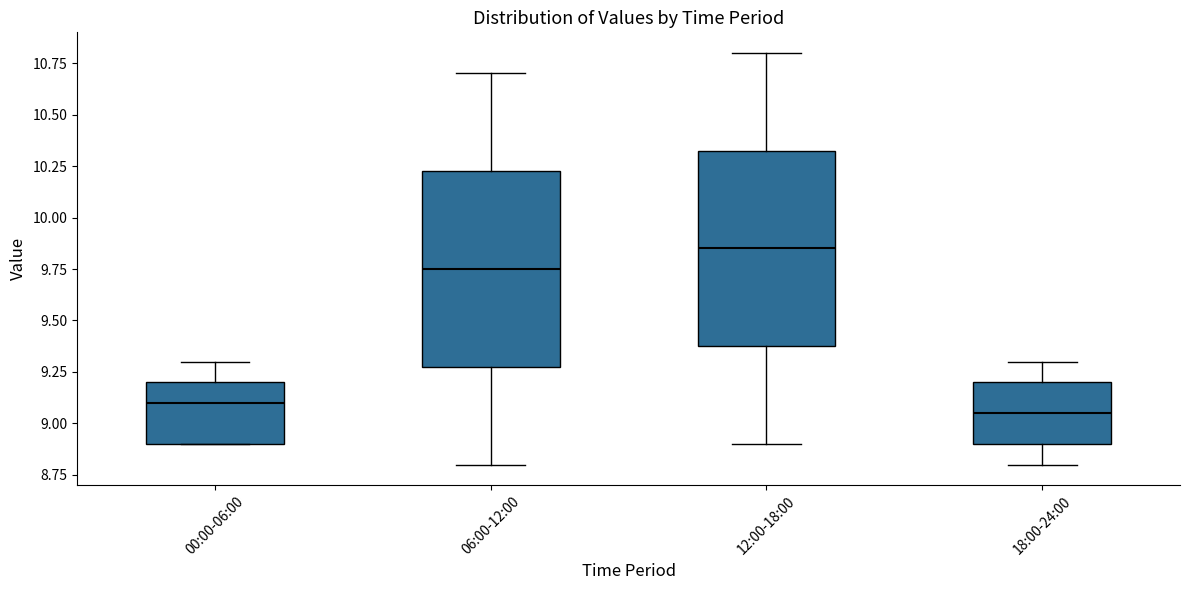

Where does the median line of the box for 06:00-12:00 sit on the y-axis? The values are not printed on the chart, so give them approximately, as read against the axis.

9.75